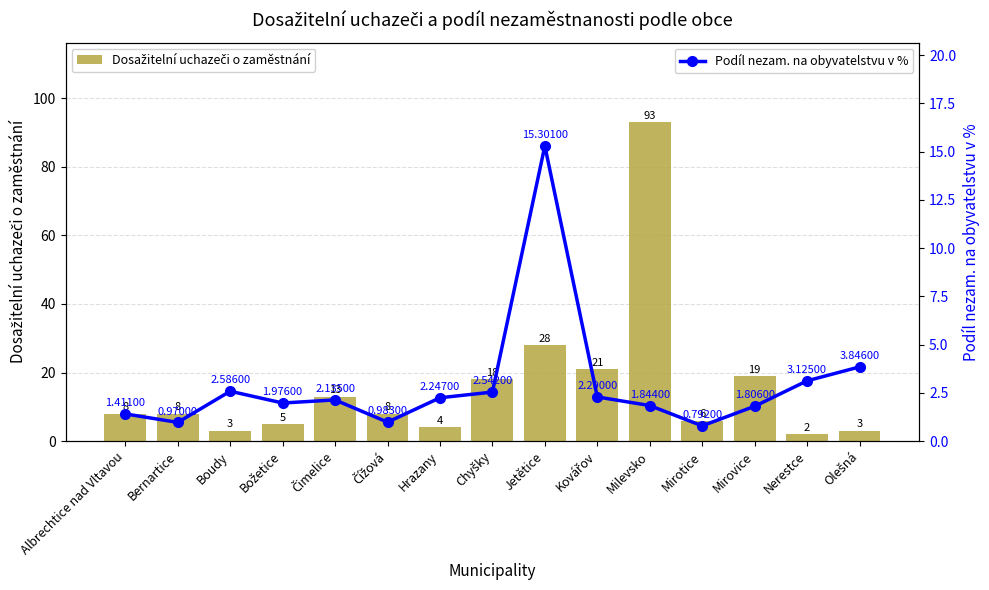

The Podíl nezam. na obyvatelstvu v % series shows 0.6 at Milevsko. True or false?

False